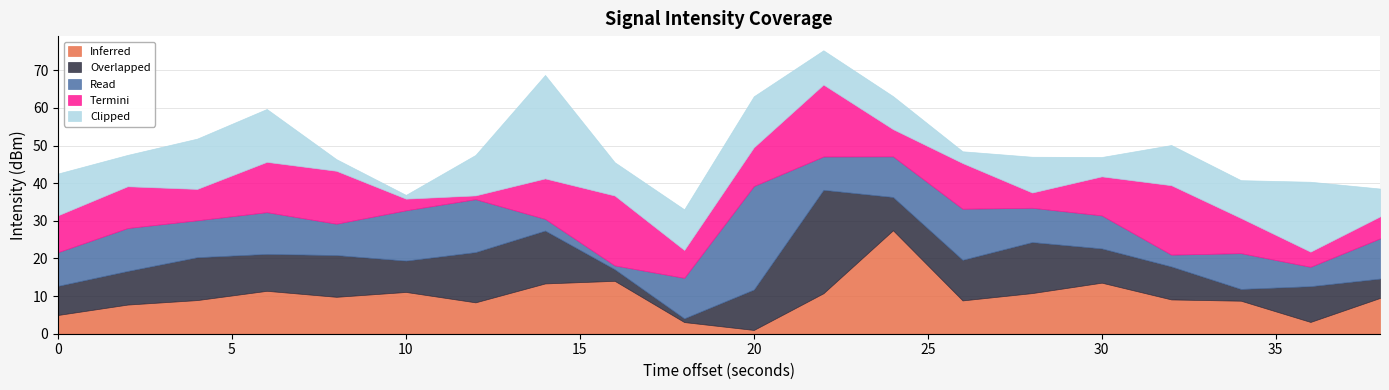

Where is the first local maximum for Overlapped?

6